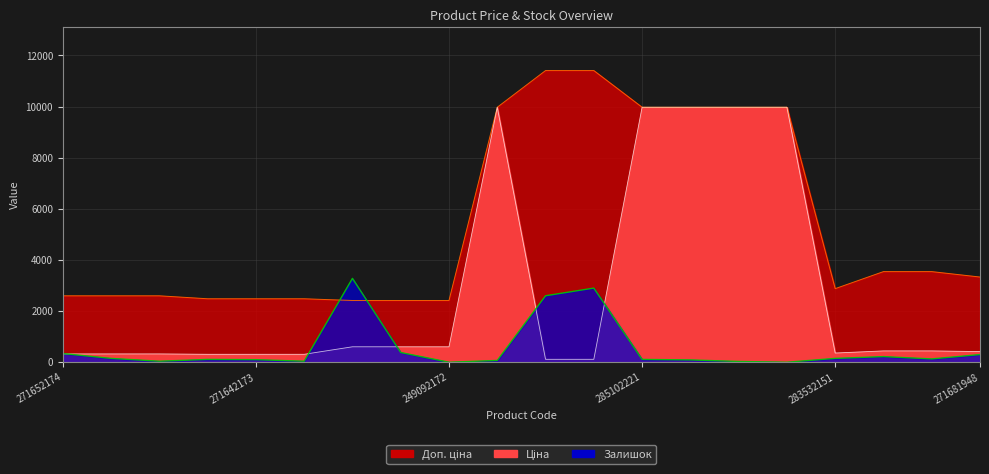

True or false: Доп. ціна has a value of 4391.9 at 271642174.

False